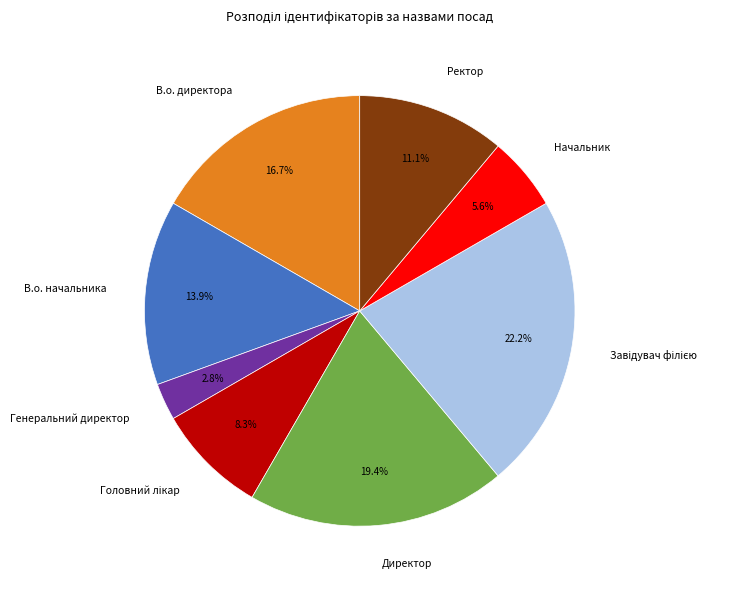

Does any single category account for the majority?

No